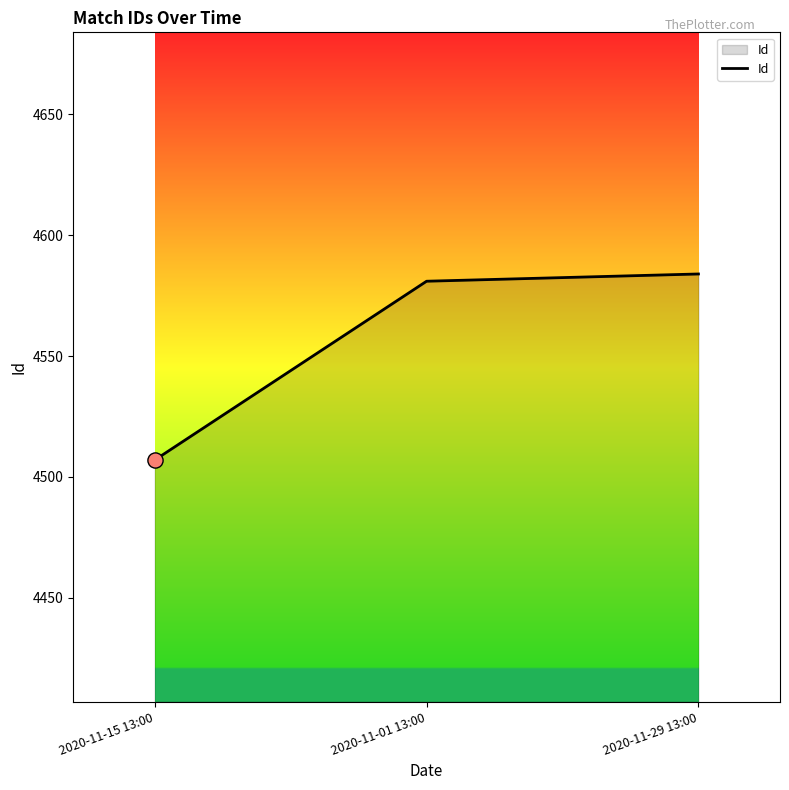

Approximately how many times larger is the value at 2020-11-29 13:00 compared to 2020-11-15 13:00?

1.0